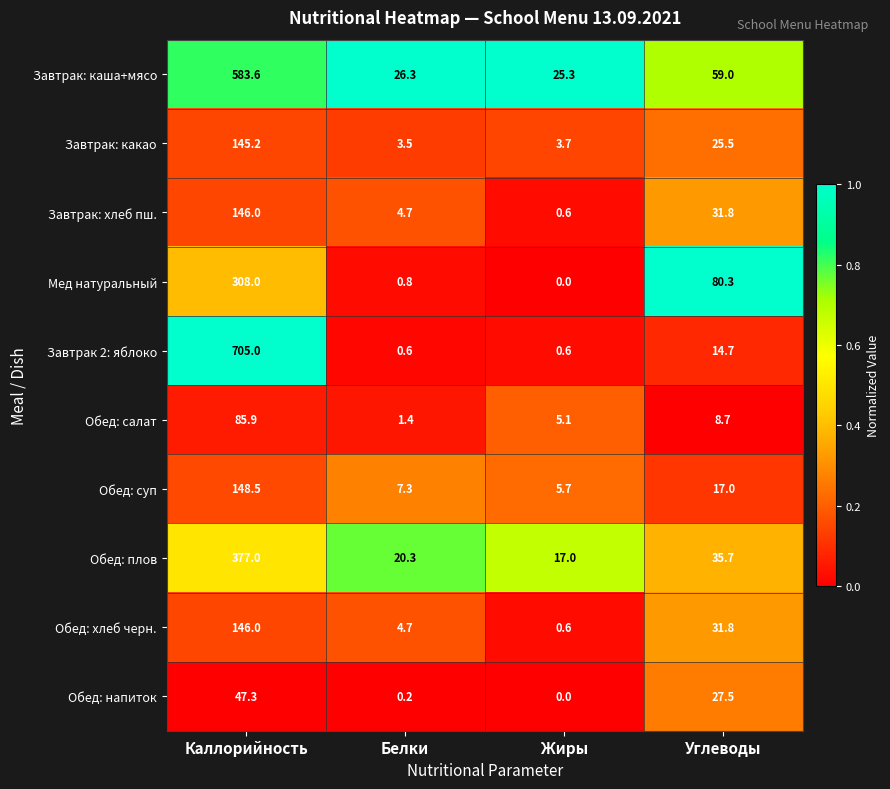

What is the sum of the Обед: салат values at Каллорийность and Углеводы?

94.6